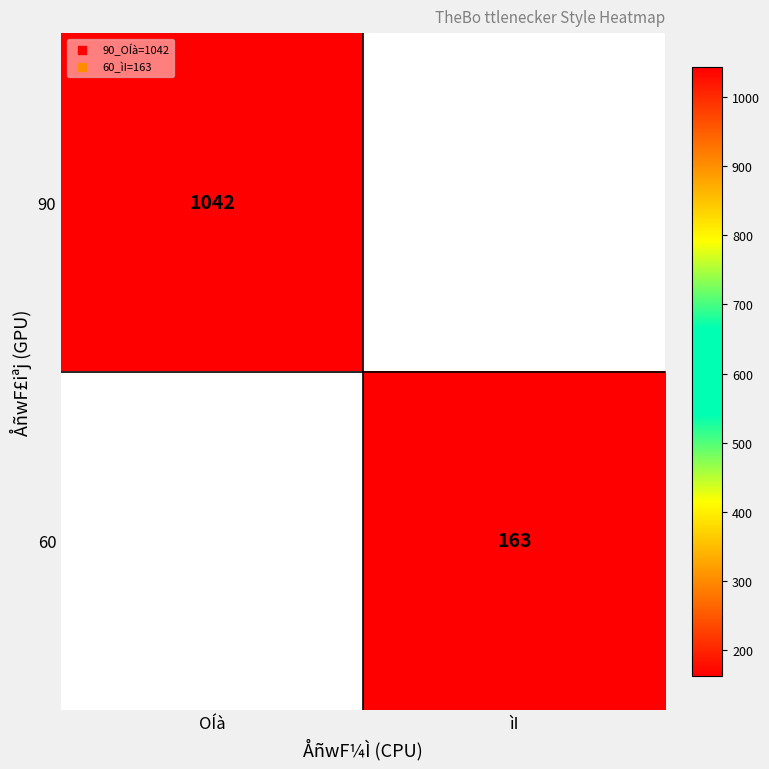

The 90 series shows 523.4 at OÍà. True or false?

False